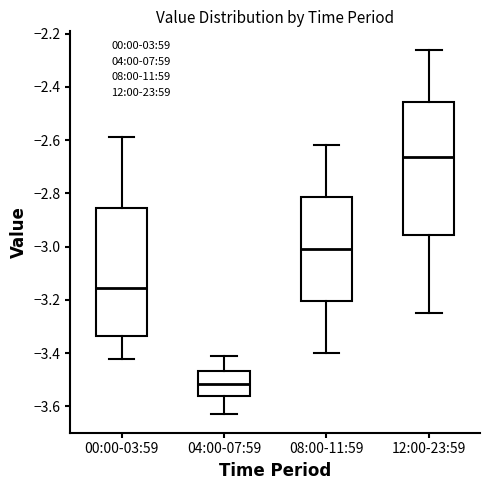

Reading left to right, transcribe this box plot: for each box, give where its median line is, the range the box spans, and where its two whiskers end, as read against the y-axis. The values are not printed on the chart, so give them approximately, as read against the axis.

00:00-03:59: median -3.16, box -3.34 to -2.86, whiskers -3.42 to -2.58
04:00-07:59: median -3.52, box -3.56 to -3.46, whiskers -3.62 to -3.40
08:00-11:59: median -3.00, box -3.20 to -2.82, whiskers -3.40 to -2.62
12:00-23:59: median -2.66, box -2.96 to -2.46, whiskers -3.24 to -2.26